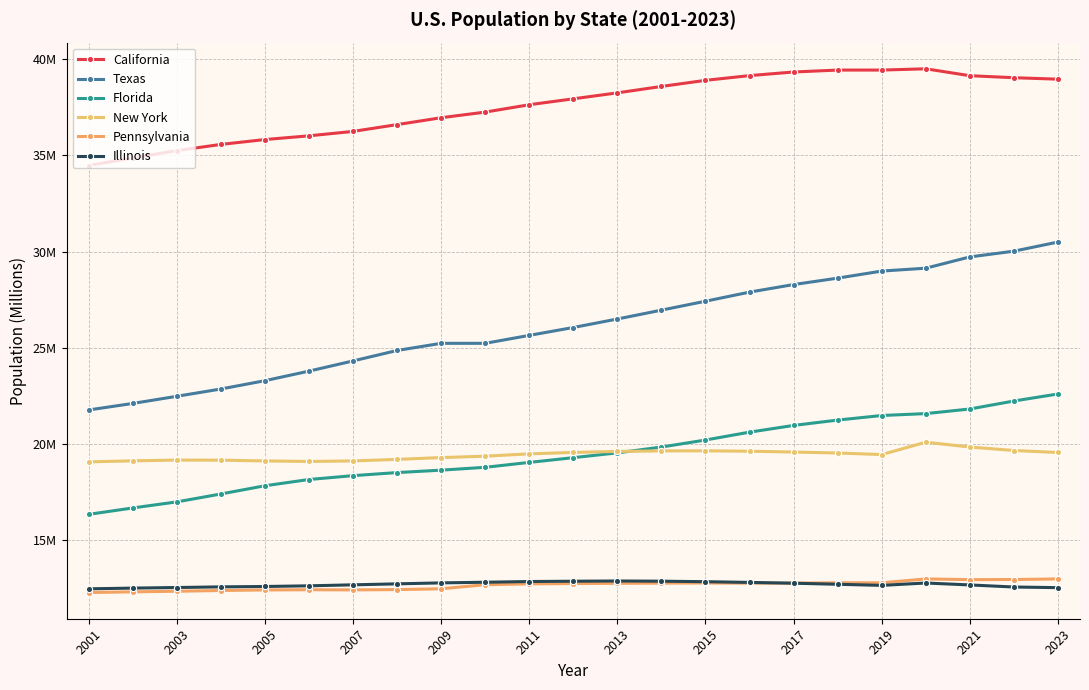

Rank the series by their maximum value, from lowest to highest.

Illinois, Pennsylvania, New York, Florida, Texas, California